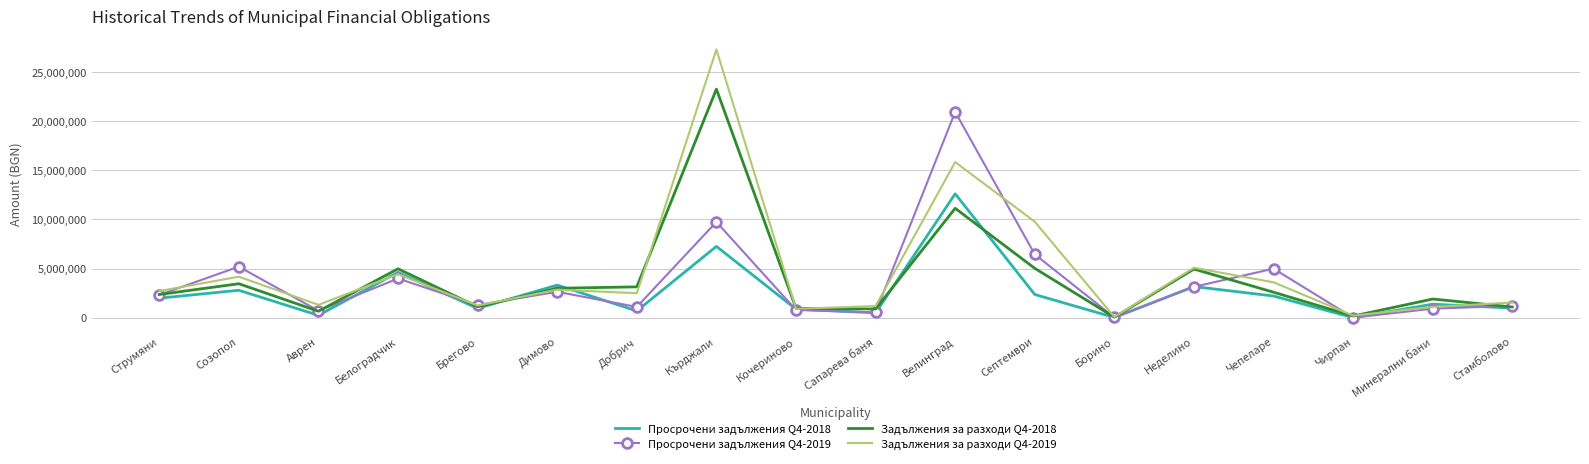

What value does the Просрочени задължения Q4-2018 series have at Кочериново?

868282.0